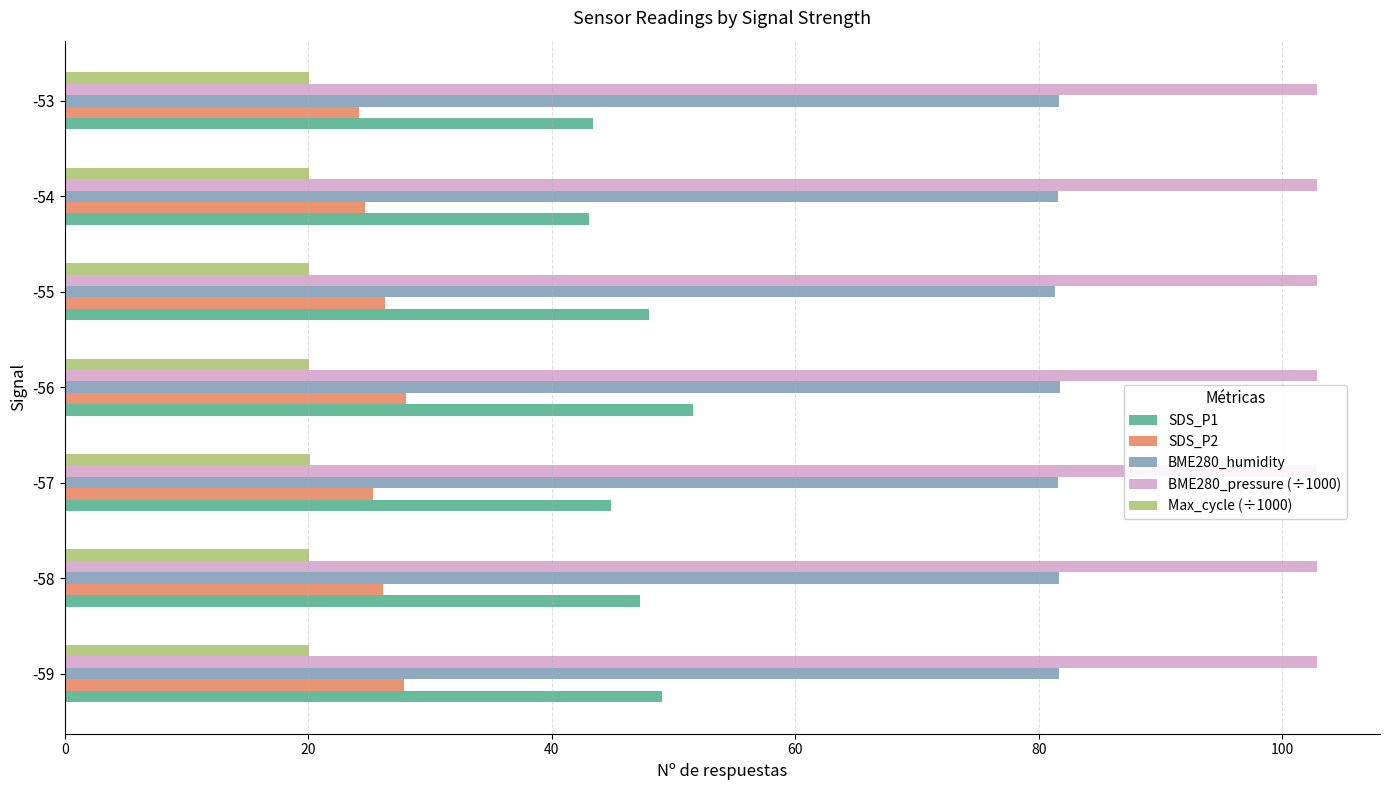

Which series has the widest spread of values?

SDS_P1